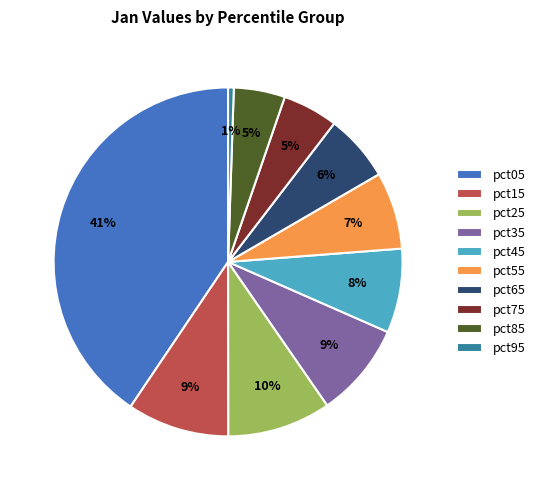

Which has a higher value, pct65 or pct45?

pct45